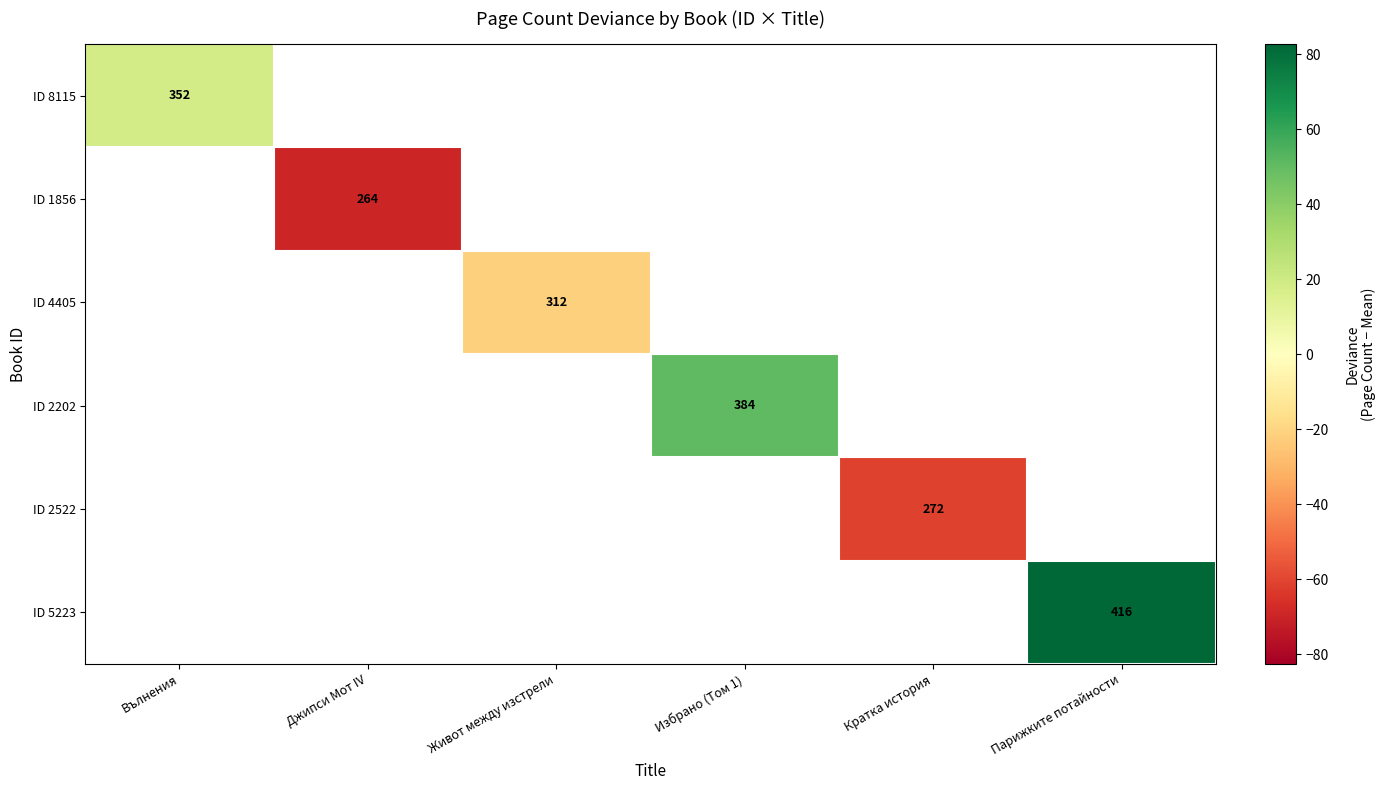

Is the value of ID 2522 at Кратка история greater than the value of ID 2202 at Избрано (Том 1)?

No